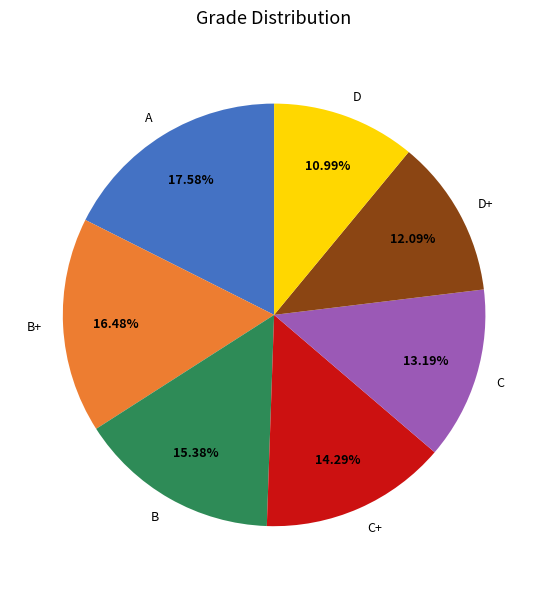

Approximately how many times larger is the value at D compared to B+?

0.7